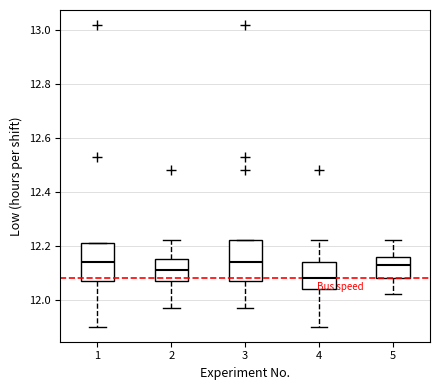

Reading left to right, read every box against the y-axis: the position of its median line, the range the box covers, and the ends of its whiskers. The values are not printed on the chart, so give them approximately, as read against the axis.

1: median 12.14, box 12.08 to 12.22, whiskers 11.90 to 12.22
2: median 12.12, box 12.08 to 12.16, whiskers 11.98 to 12.22
3: median 12.14, box 12.08 to 12.22, whiskers 11.98 to 12.22
4: median 12.08, box 12.04 to 12.14, whiskers 11.90 to 12.22
5: median 12.14, box 12.08 to 12.16, whiskers 12.02 to 12.22